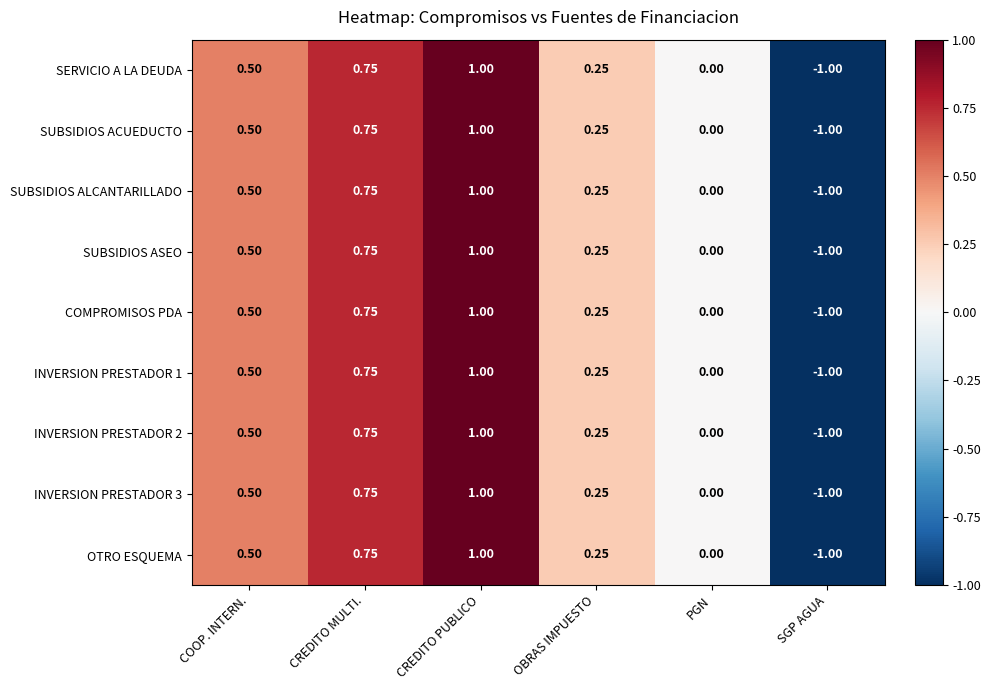

At which label does INVERSION PRESTADOR 1 first exceed 0?

COOP. INTERN.